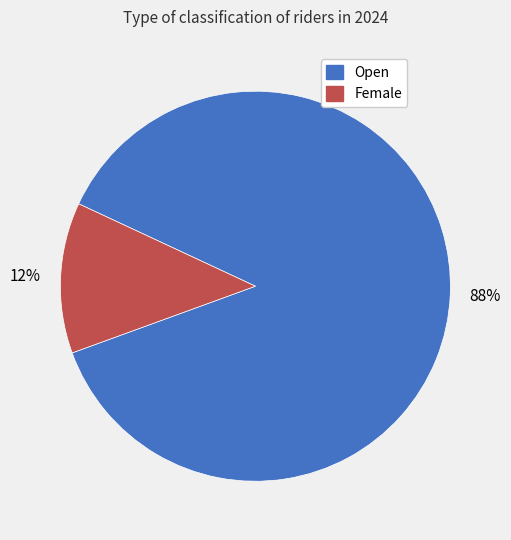

Which category has the smallest portion of the pie?

Female